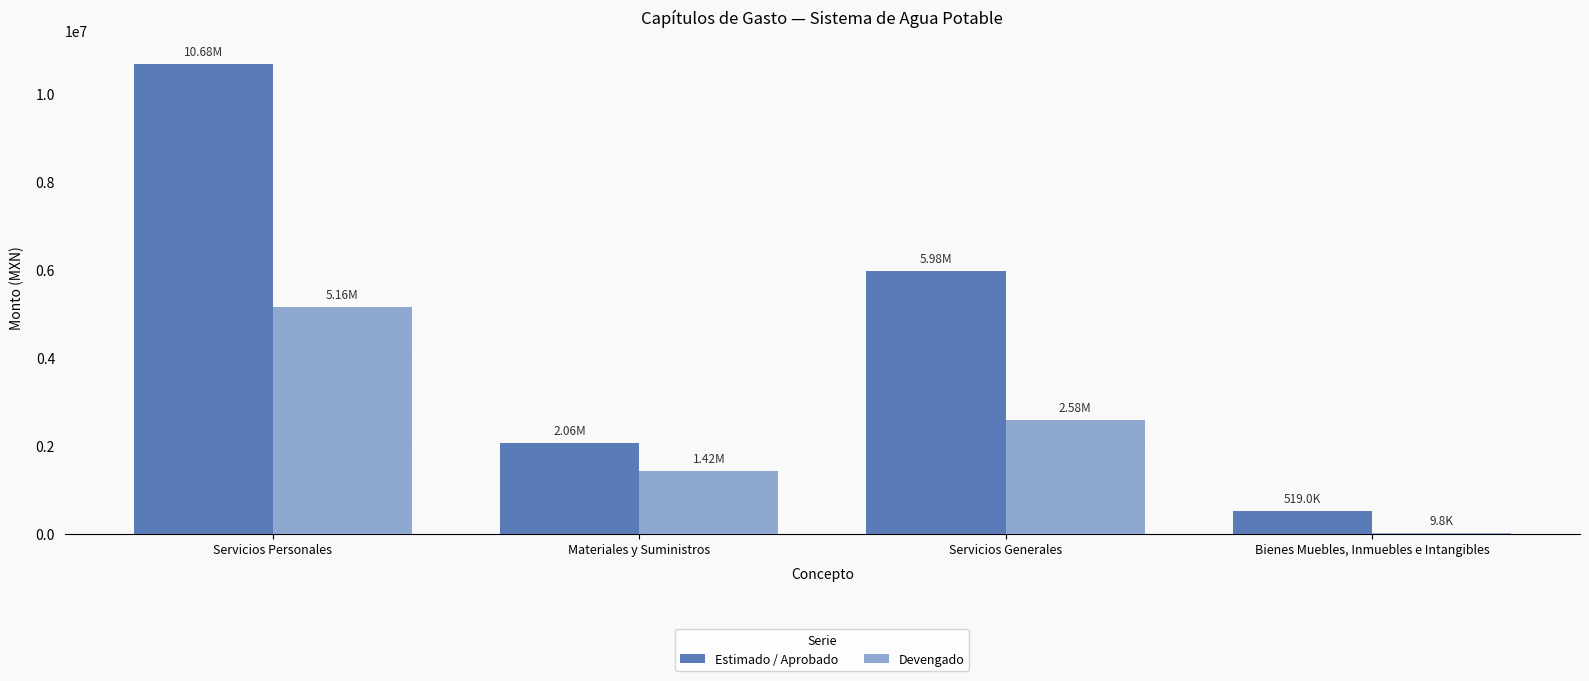

What is the sum of all Estimado / Aprobado values?

19242402.1